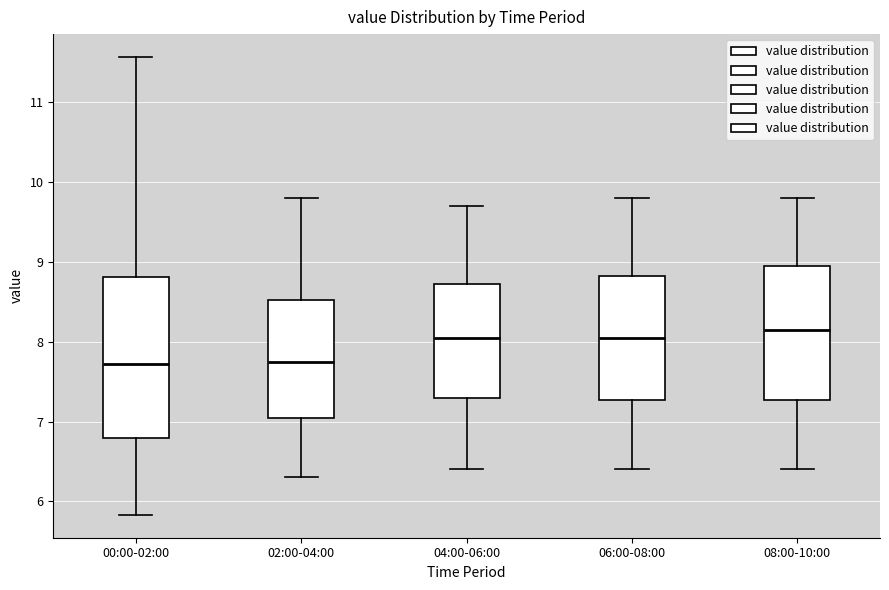

Which box is the tallest, from its lower edge to its upper edge?

00:00-02:00